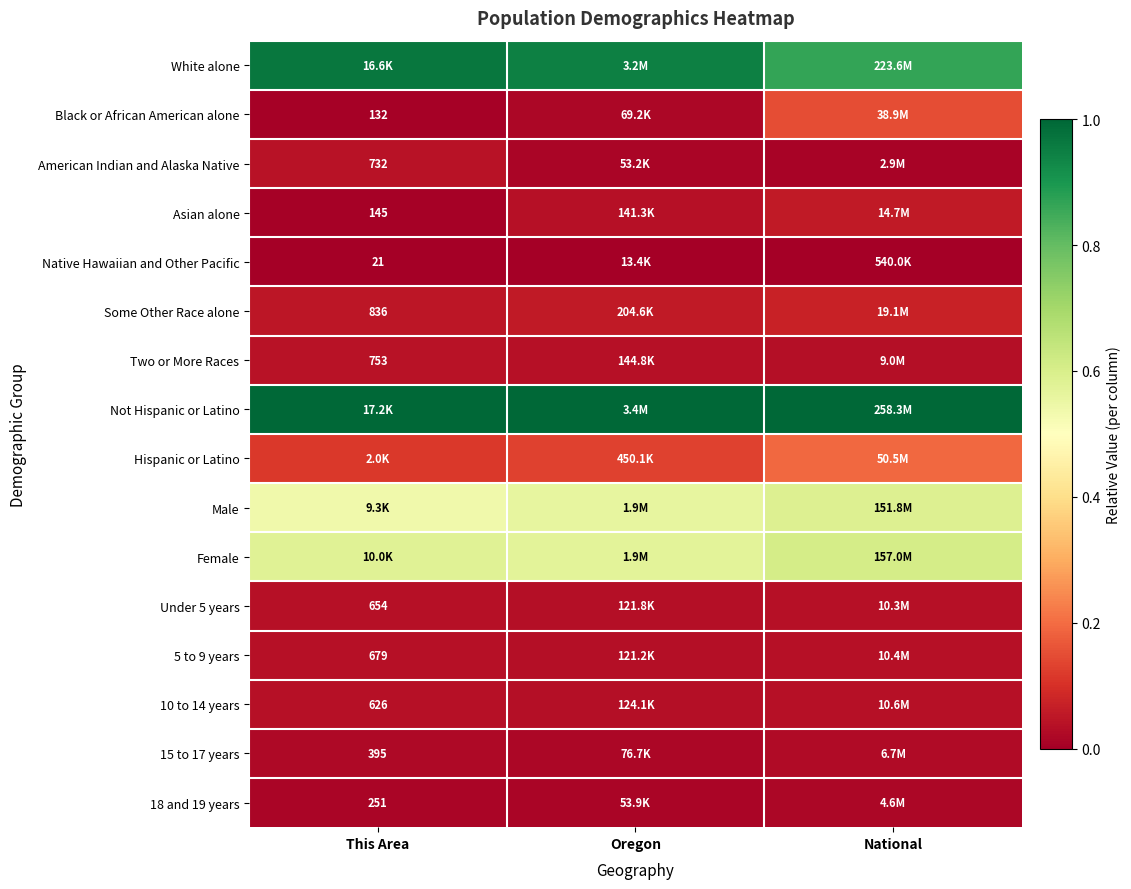

Which series has the largest total across all categories?

Not Hispanic or Latino